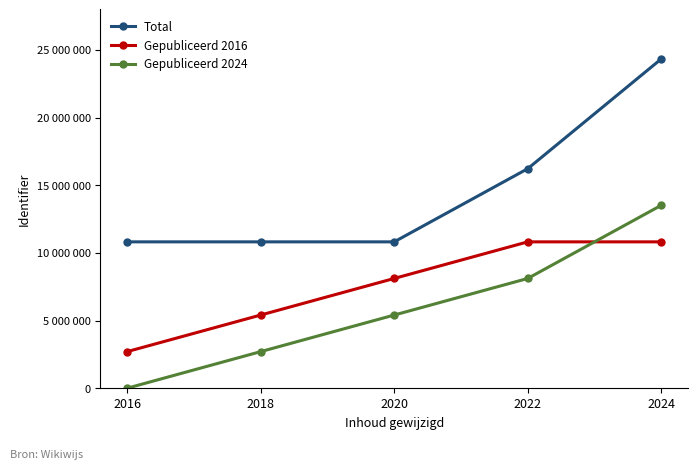

True or false: Gepubliceerd 2016 and Total cross at least once.

False